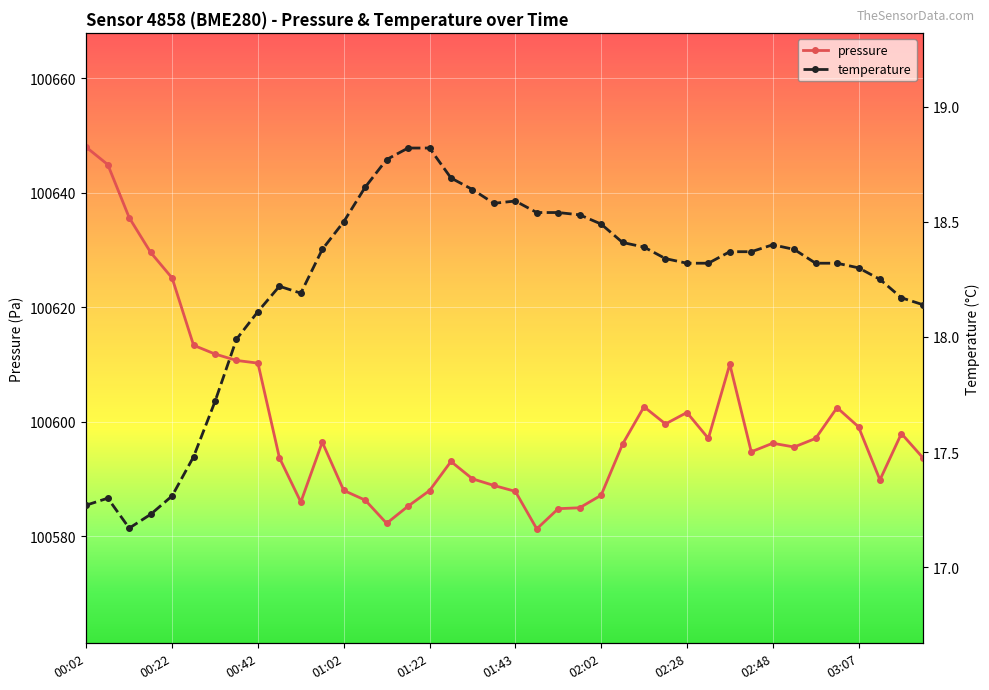

At which label does pressure reach its peak?

00:02